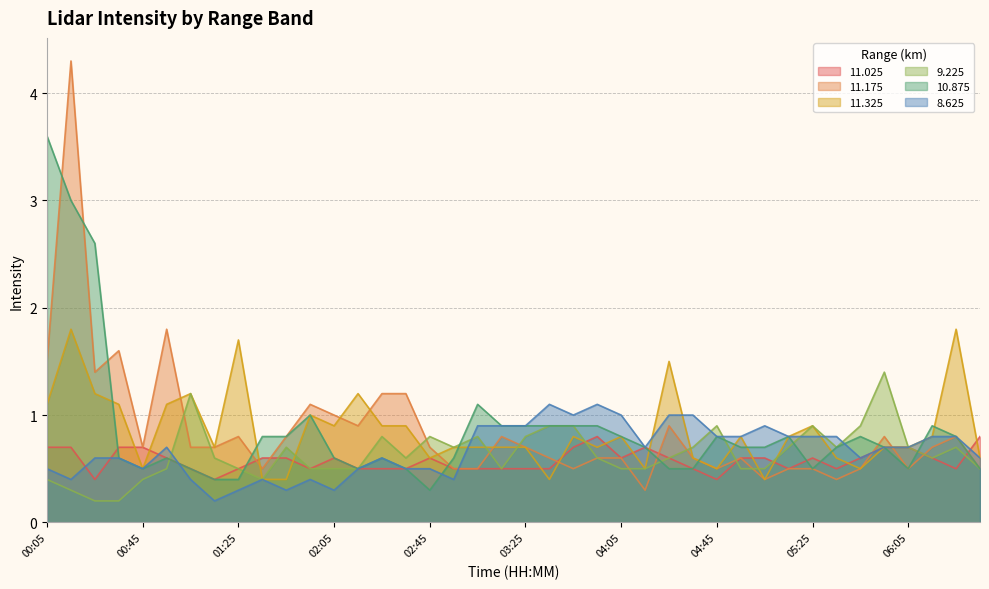

Which series has the widest spread of values?

11.175